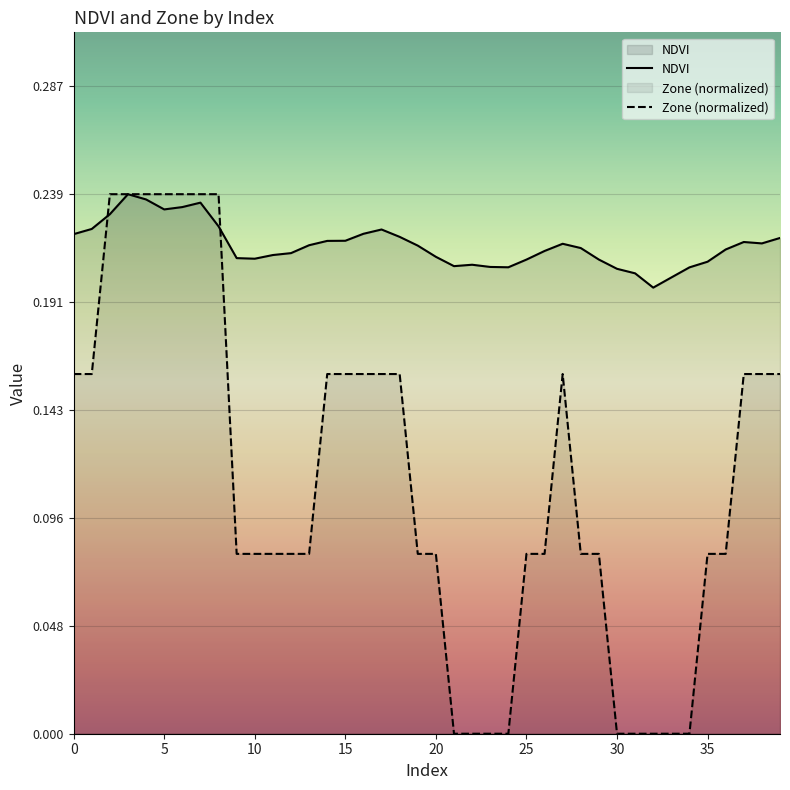

What is the sum of all Zone (normalized) values?

4.5